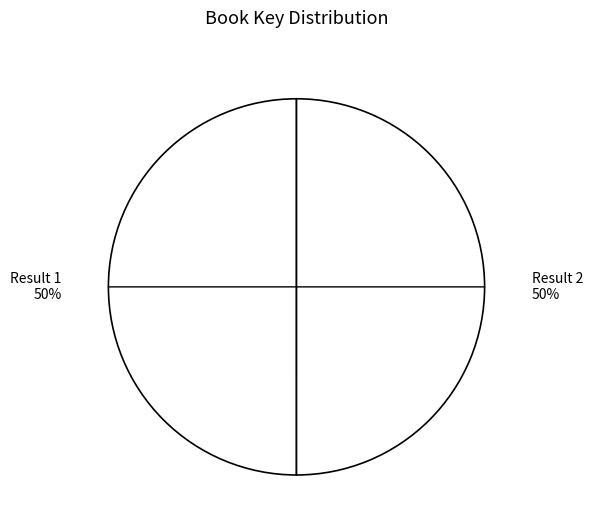

To the nearest percent, what is the combined percentage of Result 2 and Result 1?

100%